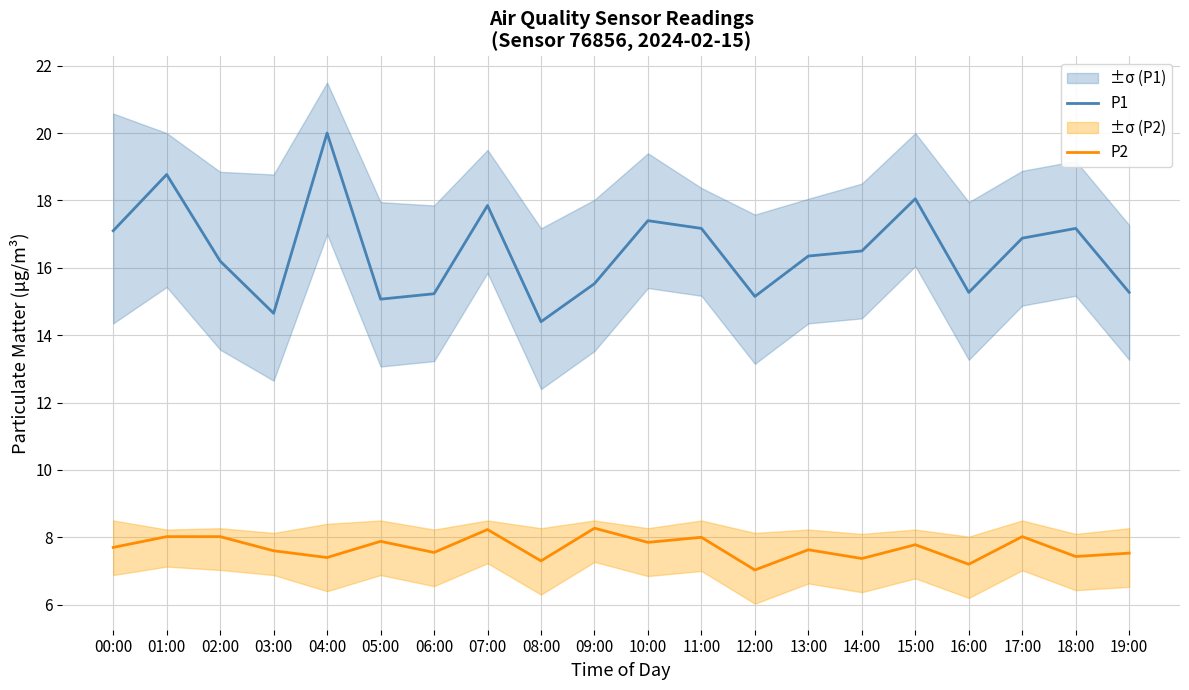

What is the value of the P2 point at the 8th from the left?

8.2